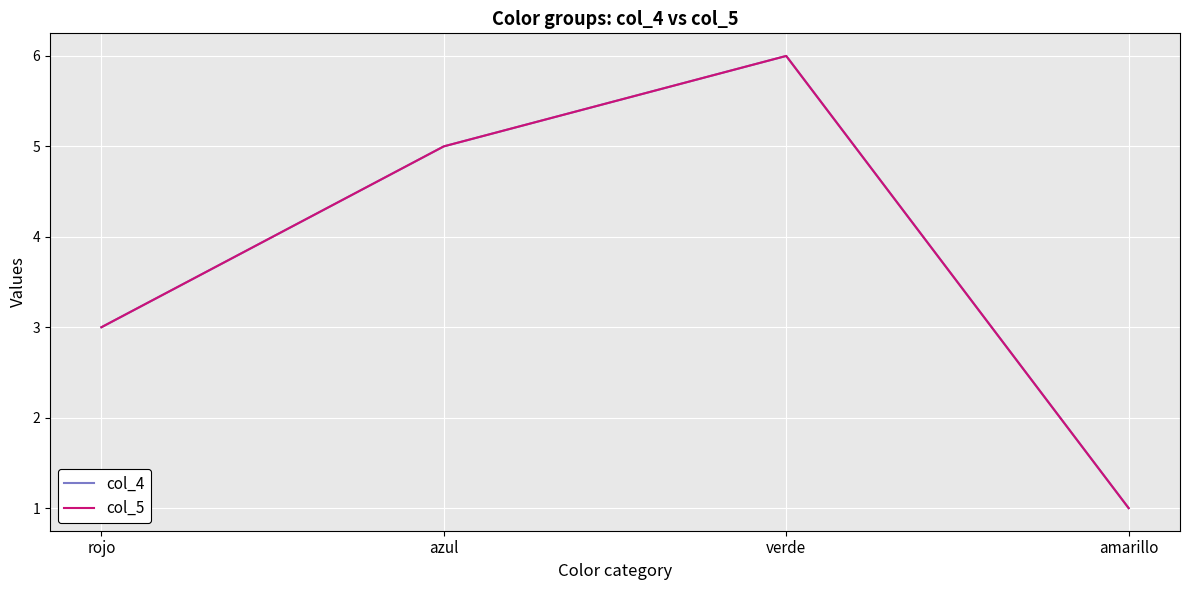

Is it true that col_4 equals 9 at azul?

False